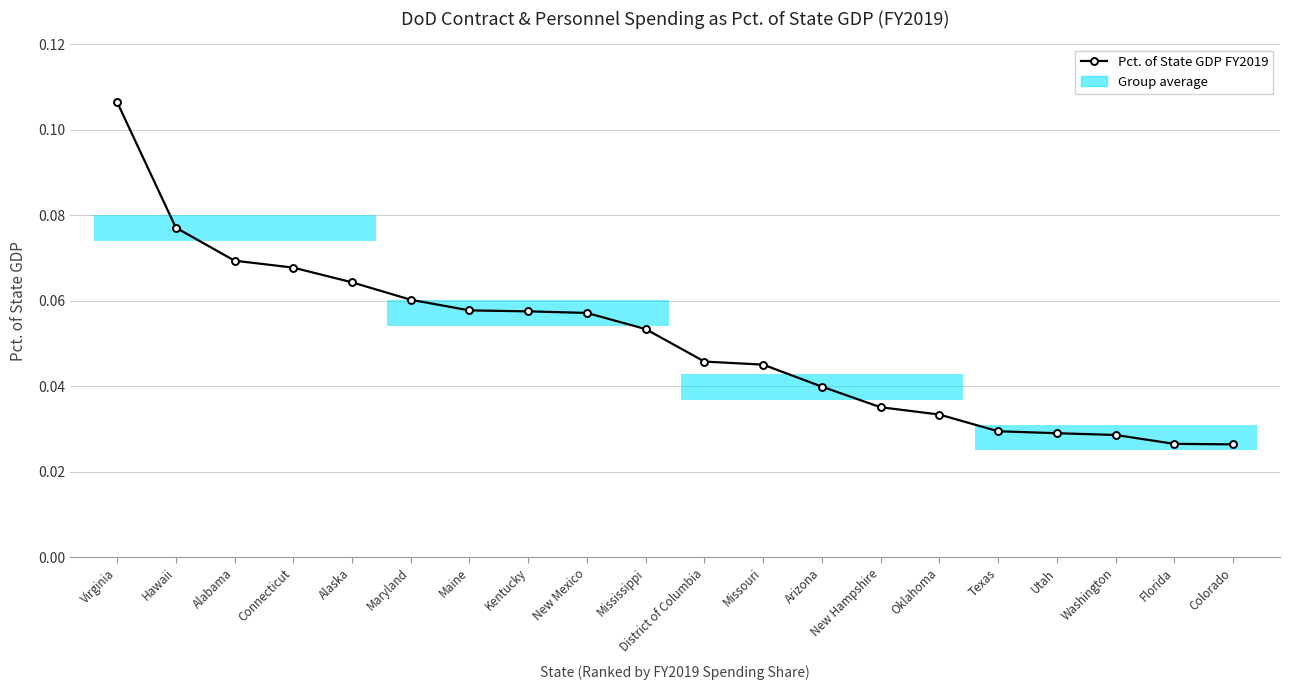

Which category has the lowest value across all series?

Colorado